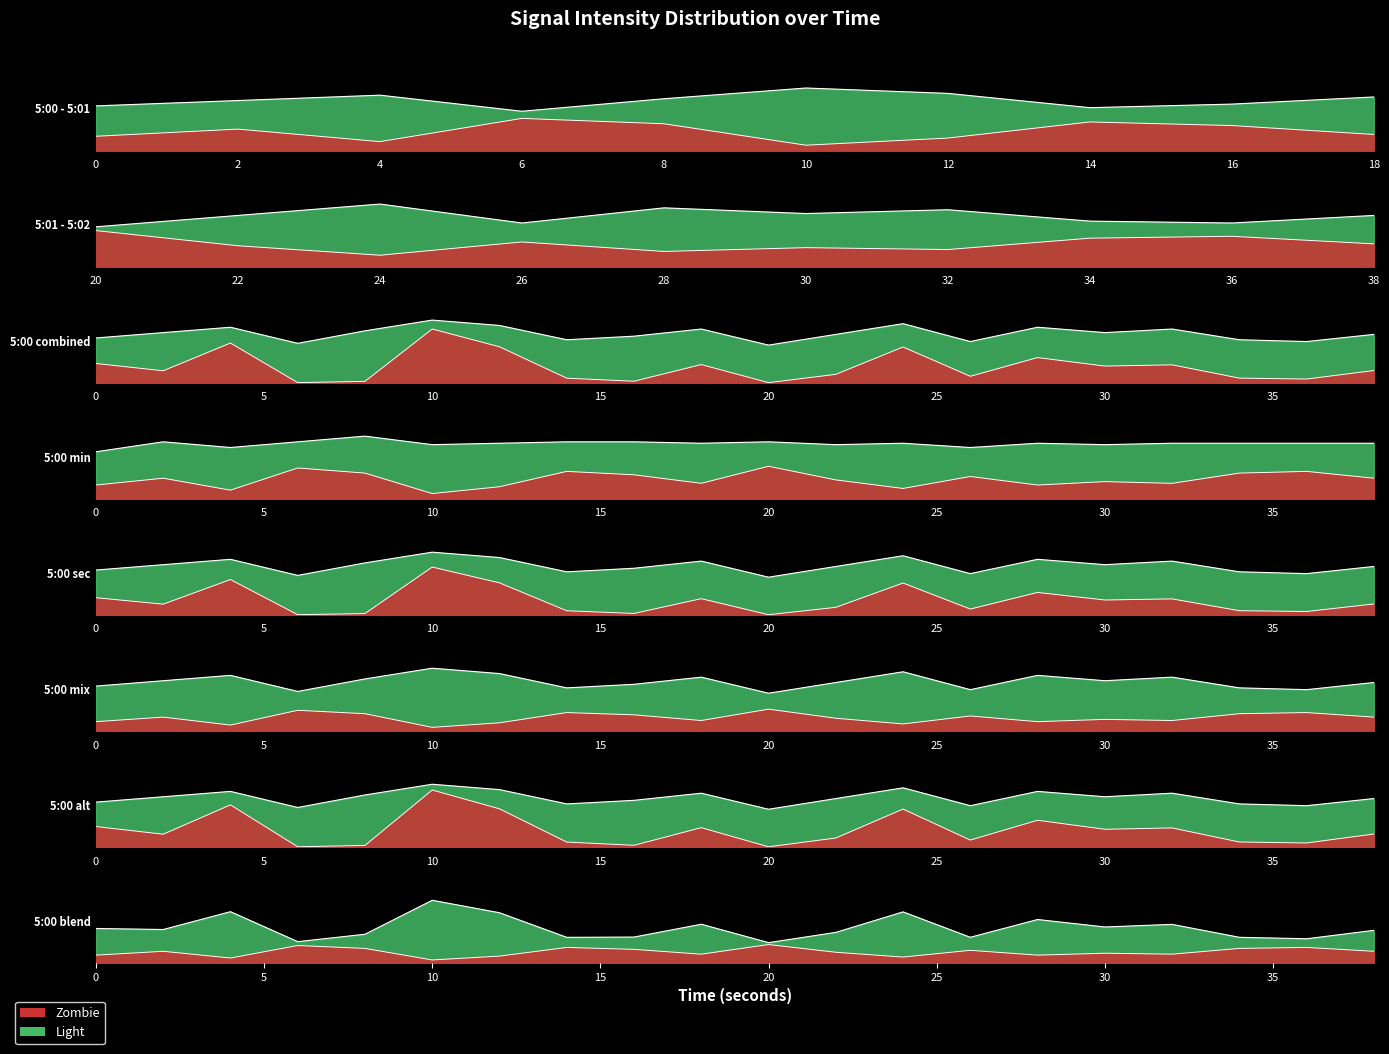

What is the difference between the maximum and minimum values in the minute_signal series?

1.0